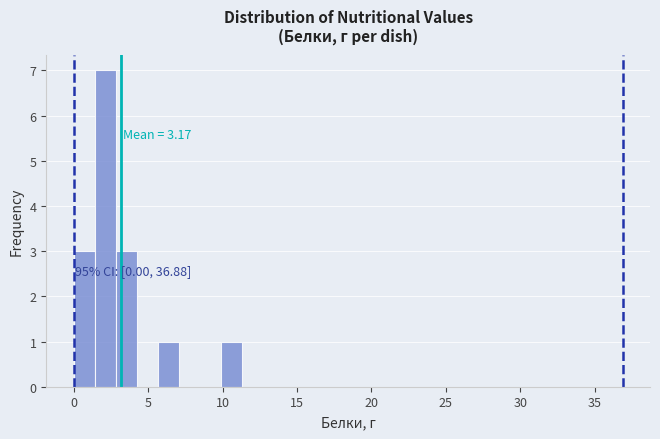

Read against the x-axis, roughly where is the centre of the tallest bar?

2.0